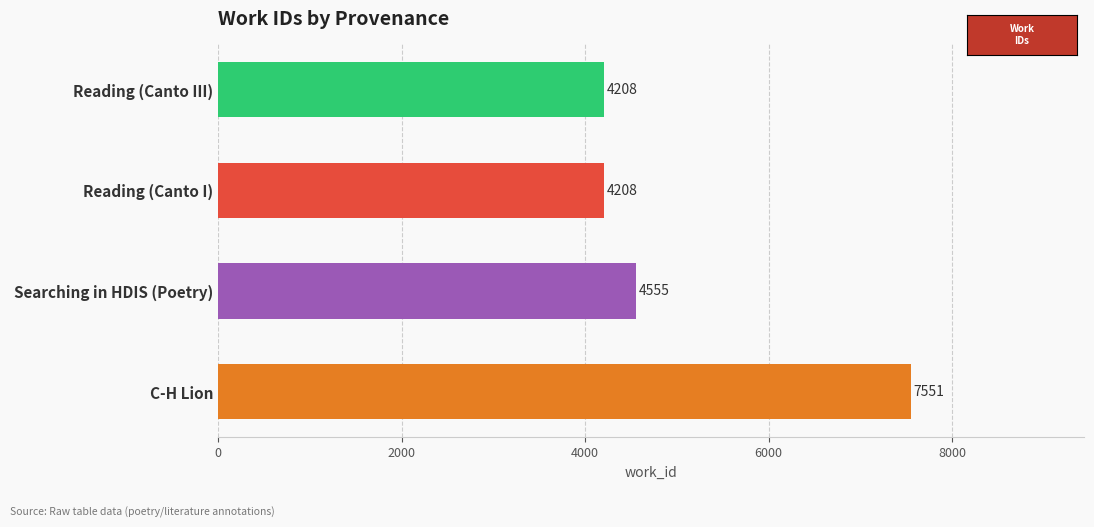

Reading top to bottom, extract all data points from this chart.

Reading (Canto III)=4208	Reading (Canto I)=4208	Searching in HDIS (Poetry)=4555	C-H Lion=7551